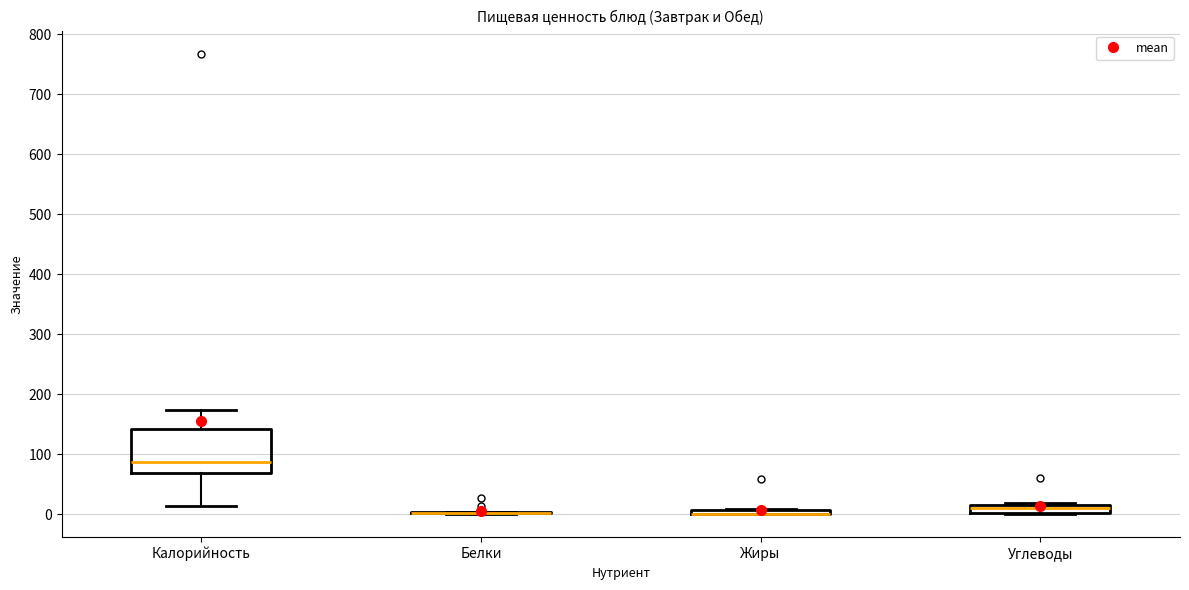

Which box is the tallest, from its lower edge to its upper edge?

Калорийность